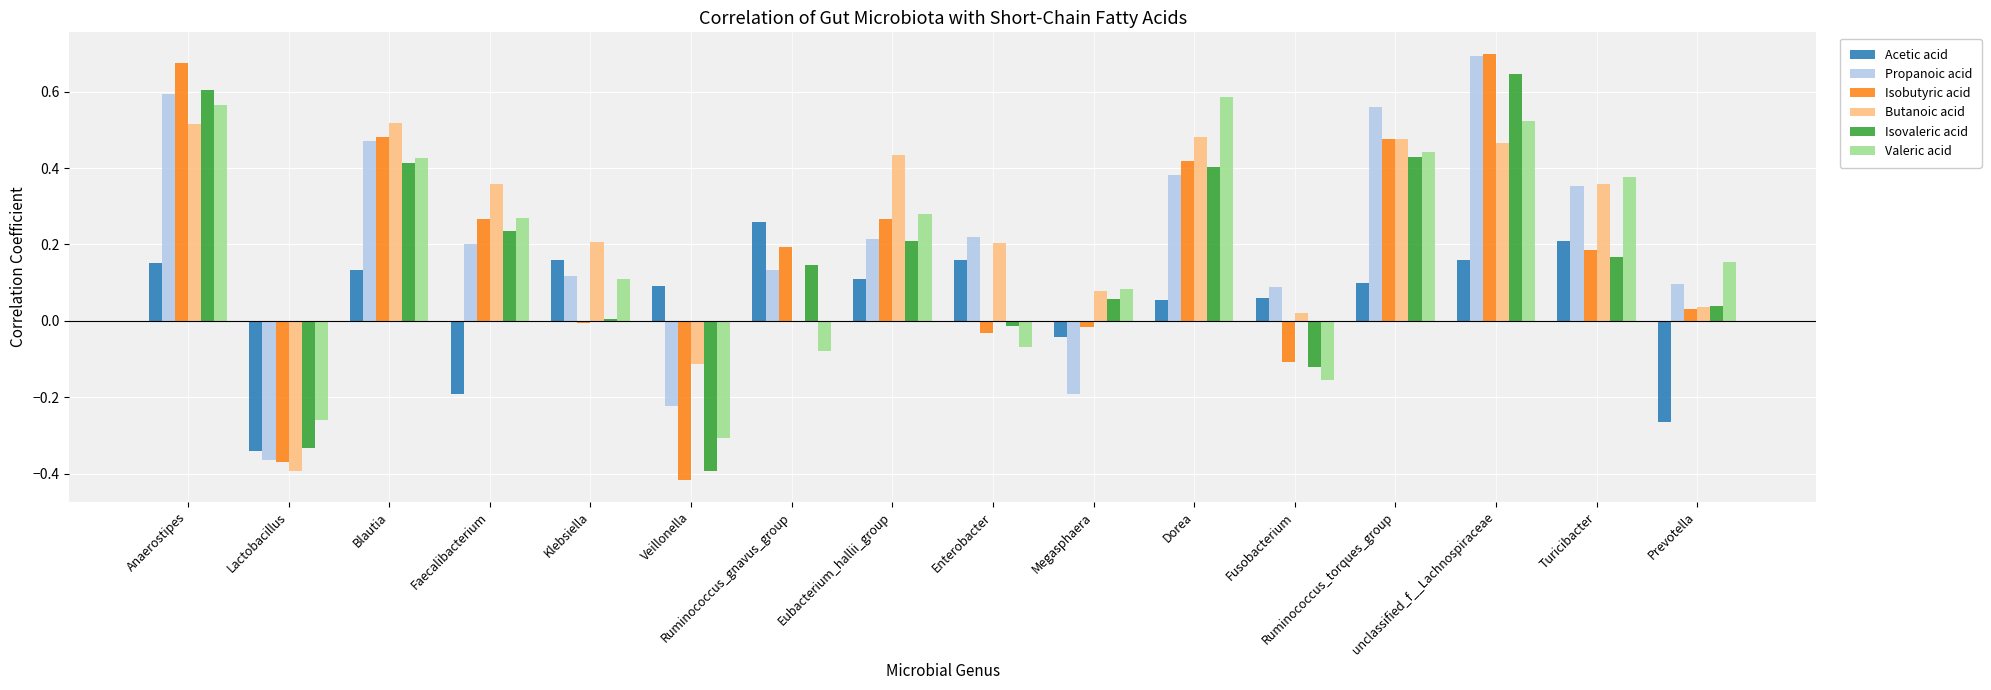

What is the sum of all Valeric acid values?

2.9